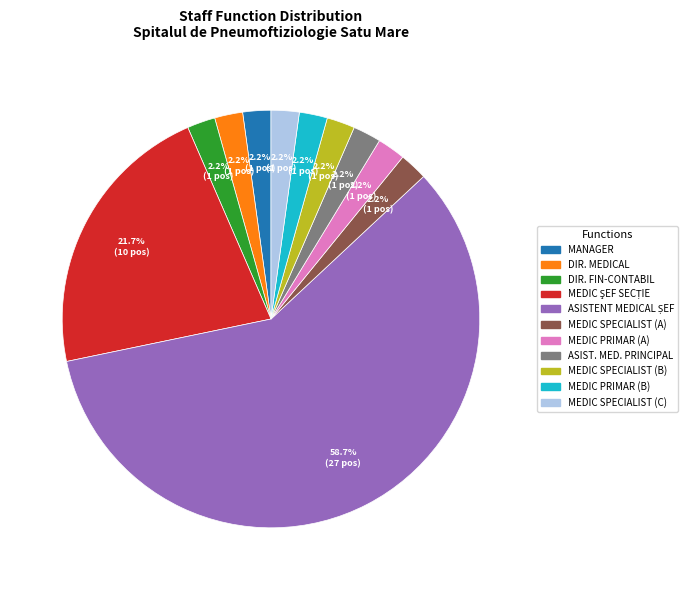

Is there any slice that represents more than half of the pie?

Yes